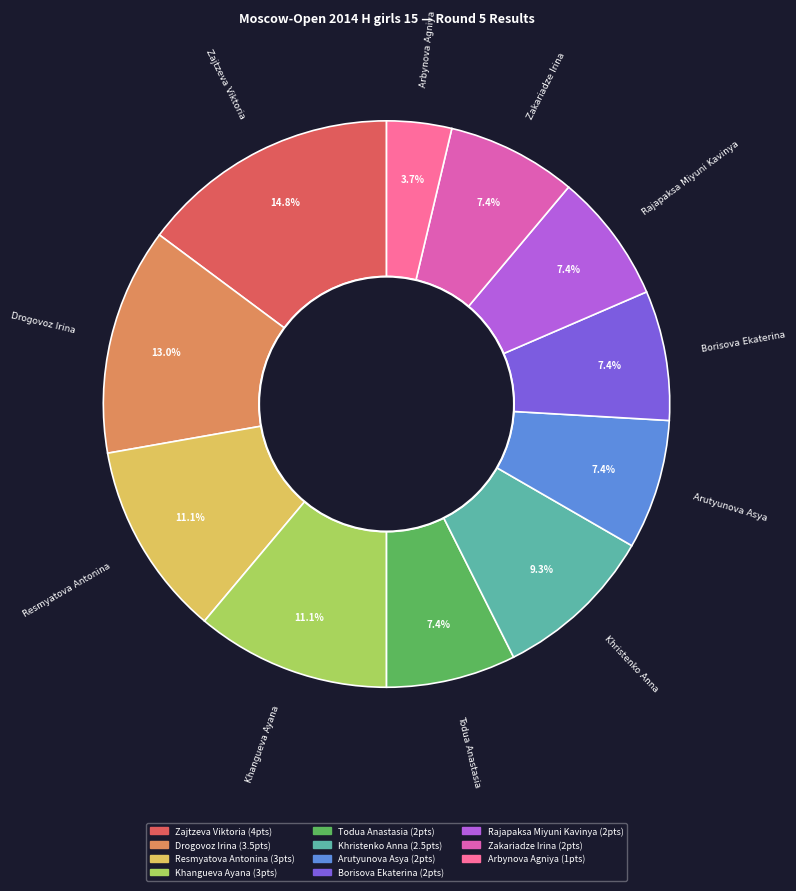

Between Resmyatova Antonina and Khristenko Anna, which is larger?

Resmyatova Antonina